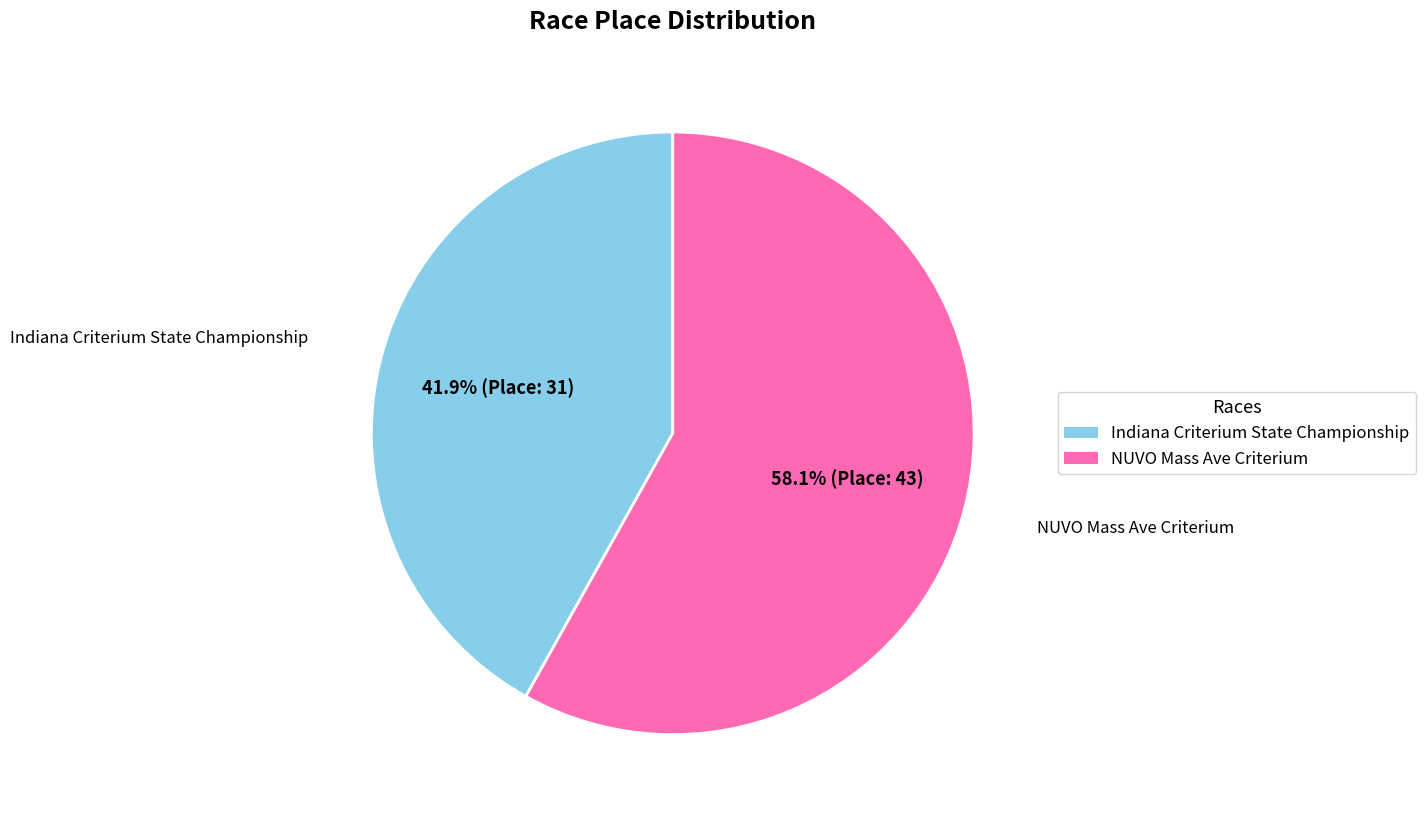

To the nearest percent, what is the difference between the largest and smallest slice percentages?

16%